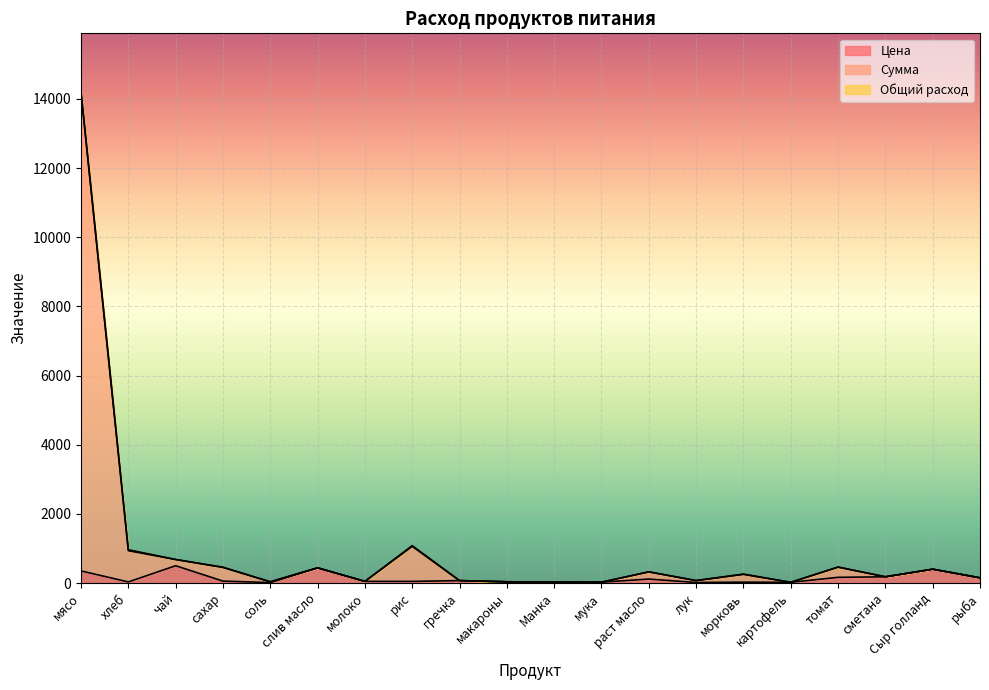

Reading left to right, list all the values displayed in this chart.

Цена: мясо=350.0	хлеб=31.4	чай=500.0	сахар=55.0	соль=12.0	слив масло=438.9	молоко=47.0	рис=47.0	гречка=70.0	макароны=35.0	Манка=32.0	мука=24.0	раст масло=115.0	лук=15.0	морковь=25.0	картофель=20.0	томат=164.3	сметана=180.0	Сыр голланд=400.0	рыба=150.0
Сумма: мясо=14211.0	хлеб=962.8	чай=679.9	сахар=457.1	соль=35.3	слив масло=438.9	молоко=47.0	рис=1080.9	гречка=70.0	макароны=35.0	Манка=32.0	мука=24.0	раст масло=323.2	лук=72.4	морковь=258.4	картофель=20.0	томат=461.0	сметана=180.0	Сыр голланд=400.0	рыба=150.0